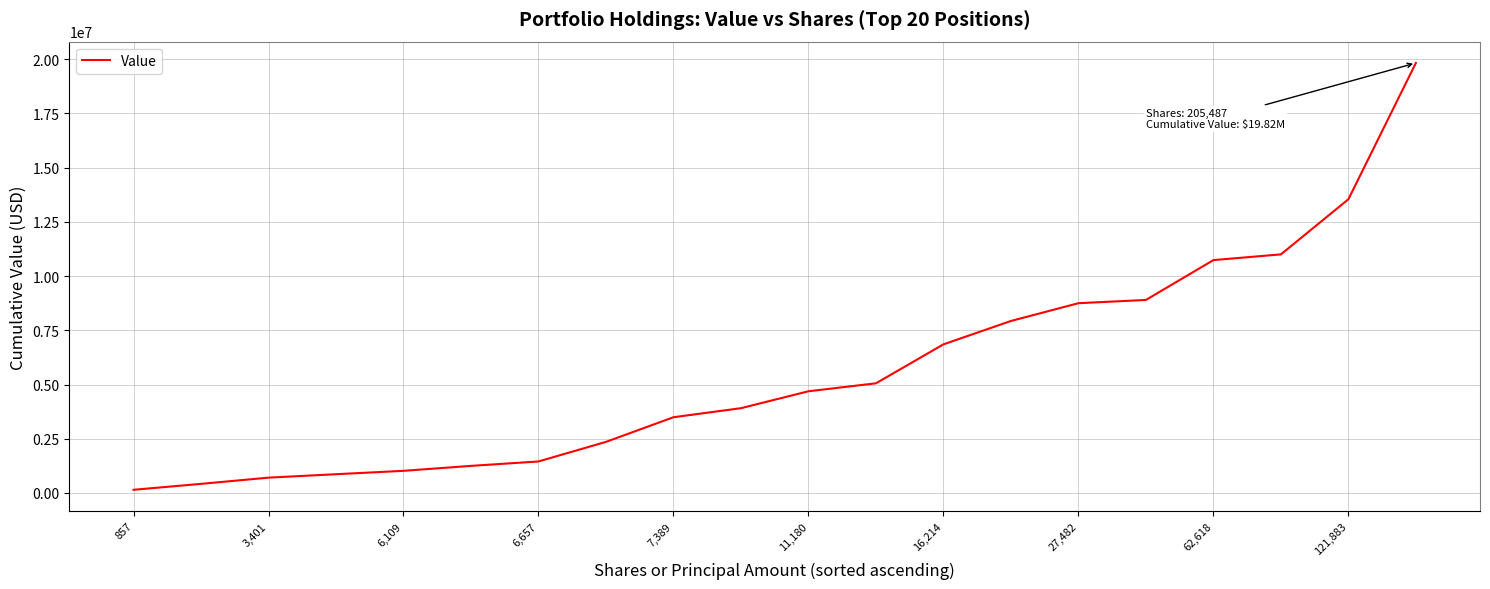

What is the difference between the maximum and minimum values?

19679000